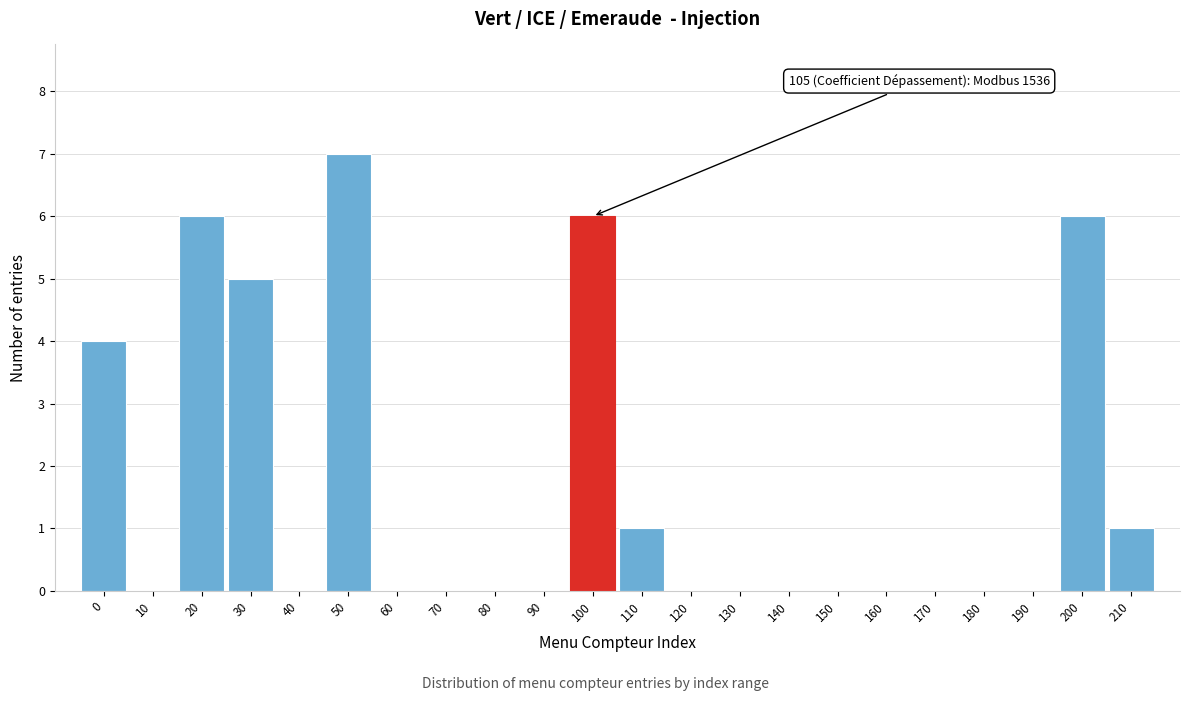

Reading right to left, list all the values displayed in this chart.

210=1	200=6	190=0	180=0	170=0	160=0	150=0	140=0	130=0	120=0	110=1	100=6	90=0	80=0	70=0	60=0	50=7	40=0	30=5	20=6	10=0	0=4